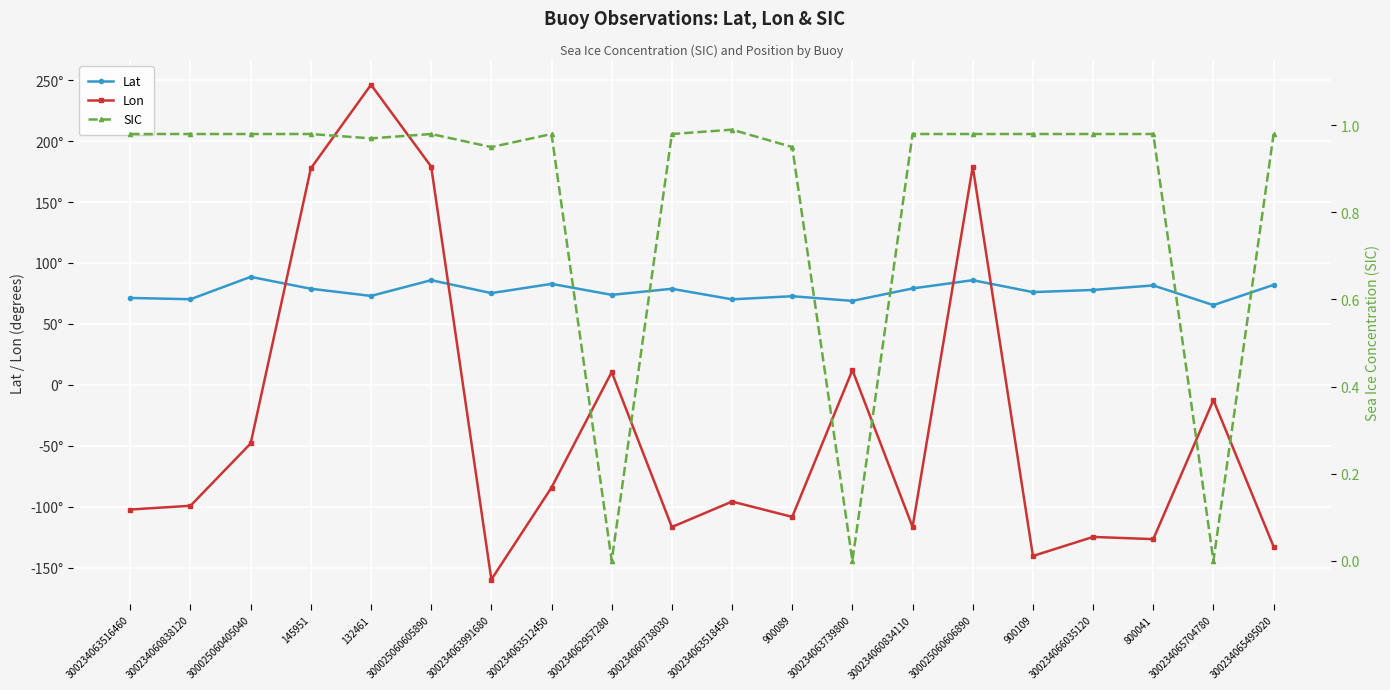

What position from the right is 300234063991680?

14